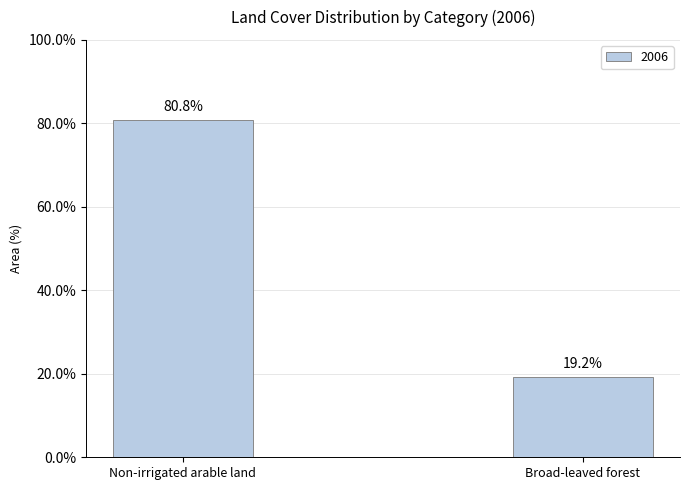

What value does the data have at Broad-leaved forest?

19.2